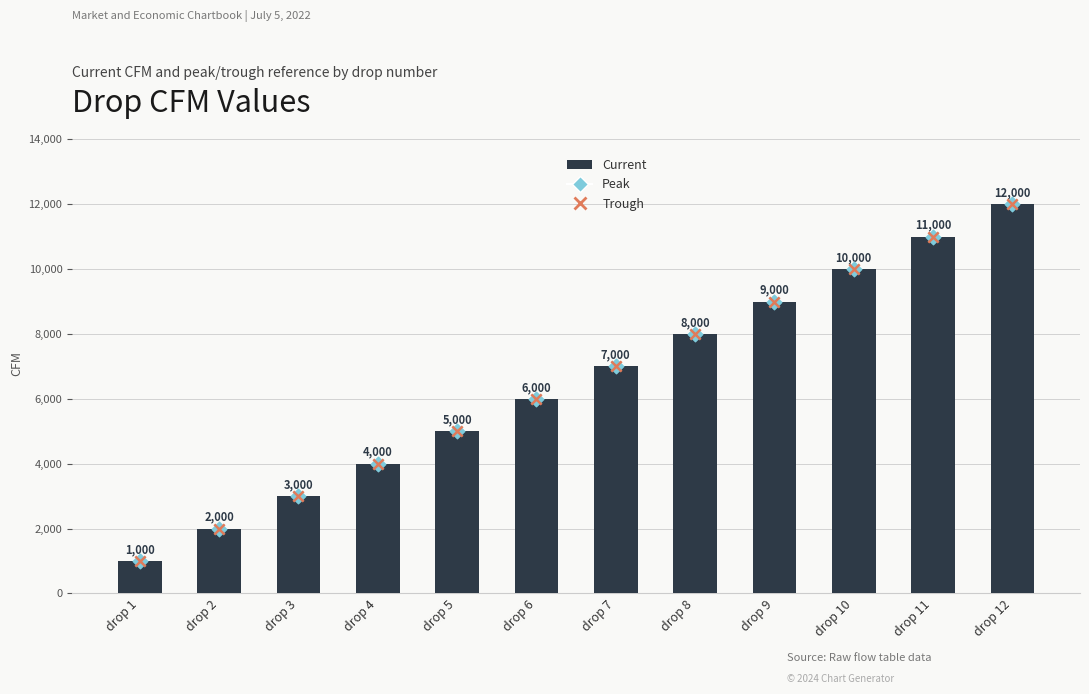

What is the total value across all series at drop 4?

12000